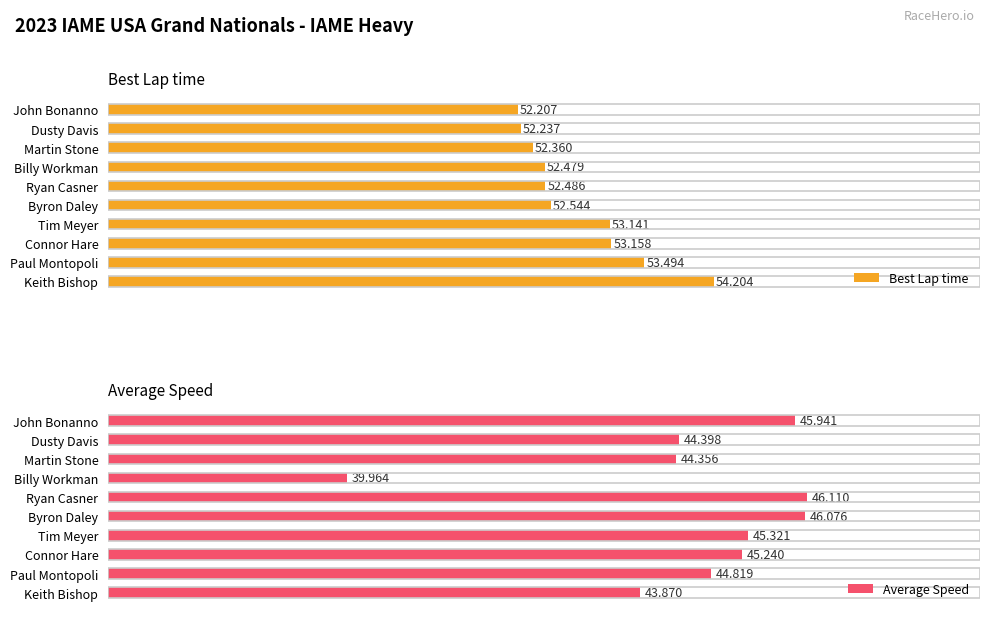

Does the chart contain any negative values?

No